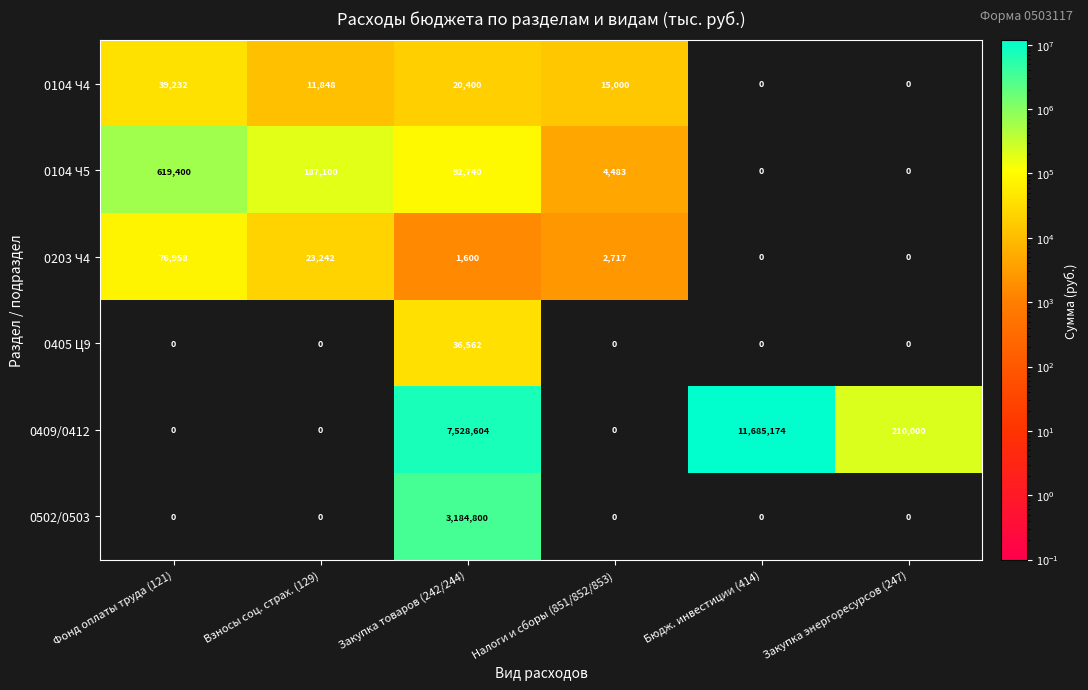

The value of 0104 Ч4 at Бюдж. инвестиции (414) is -24440. True or false?

False